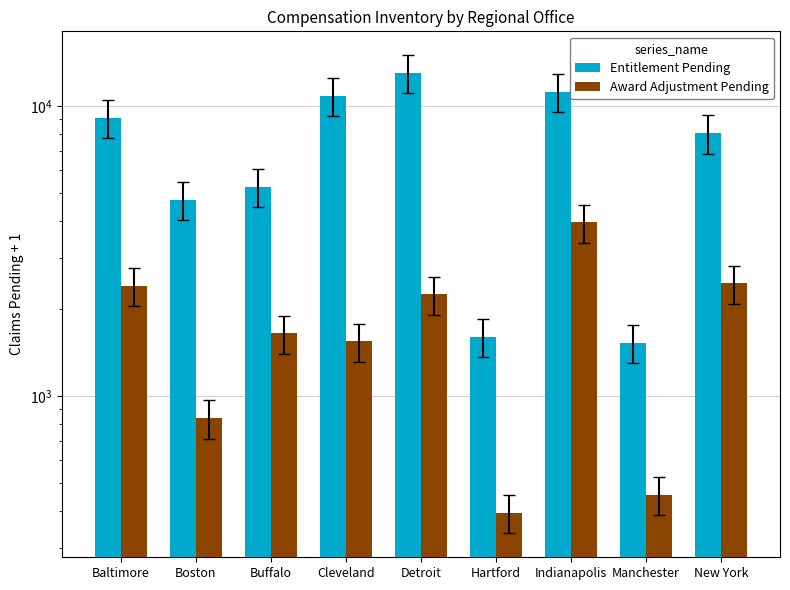

Count the number of categories in the chart.

9